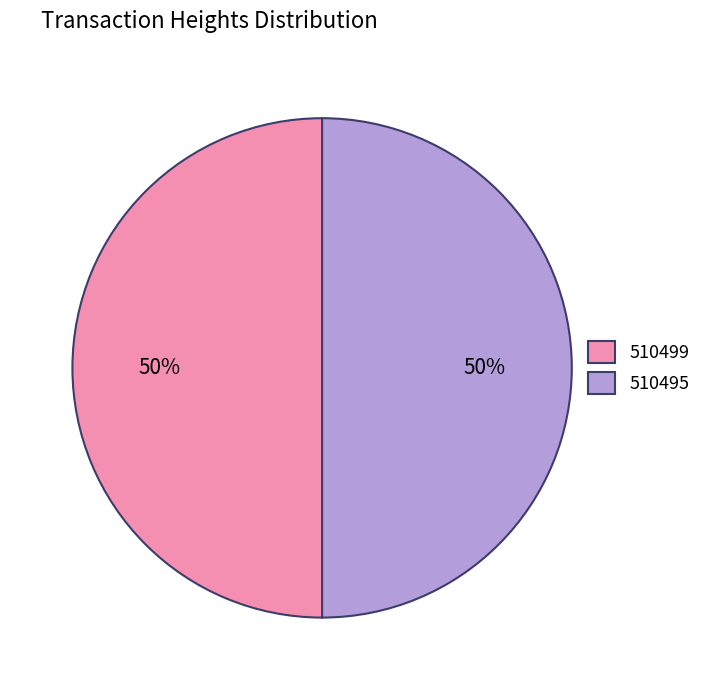

How many segments does this pie chart have?

2